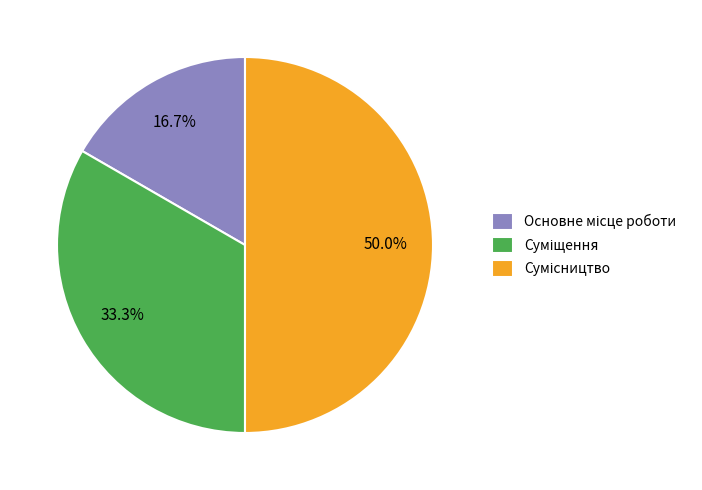

To the nearest percent, what is the average slice percentage?

33%